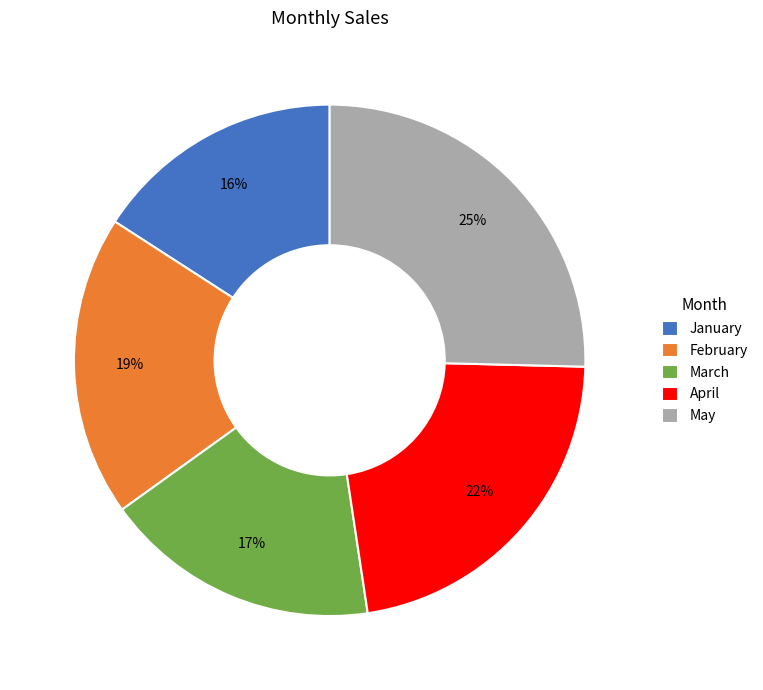

Approximately how many times larger is the value at March compared to April?

0.8